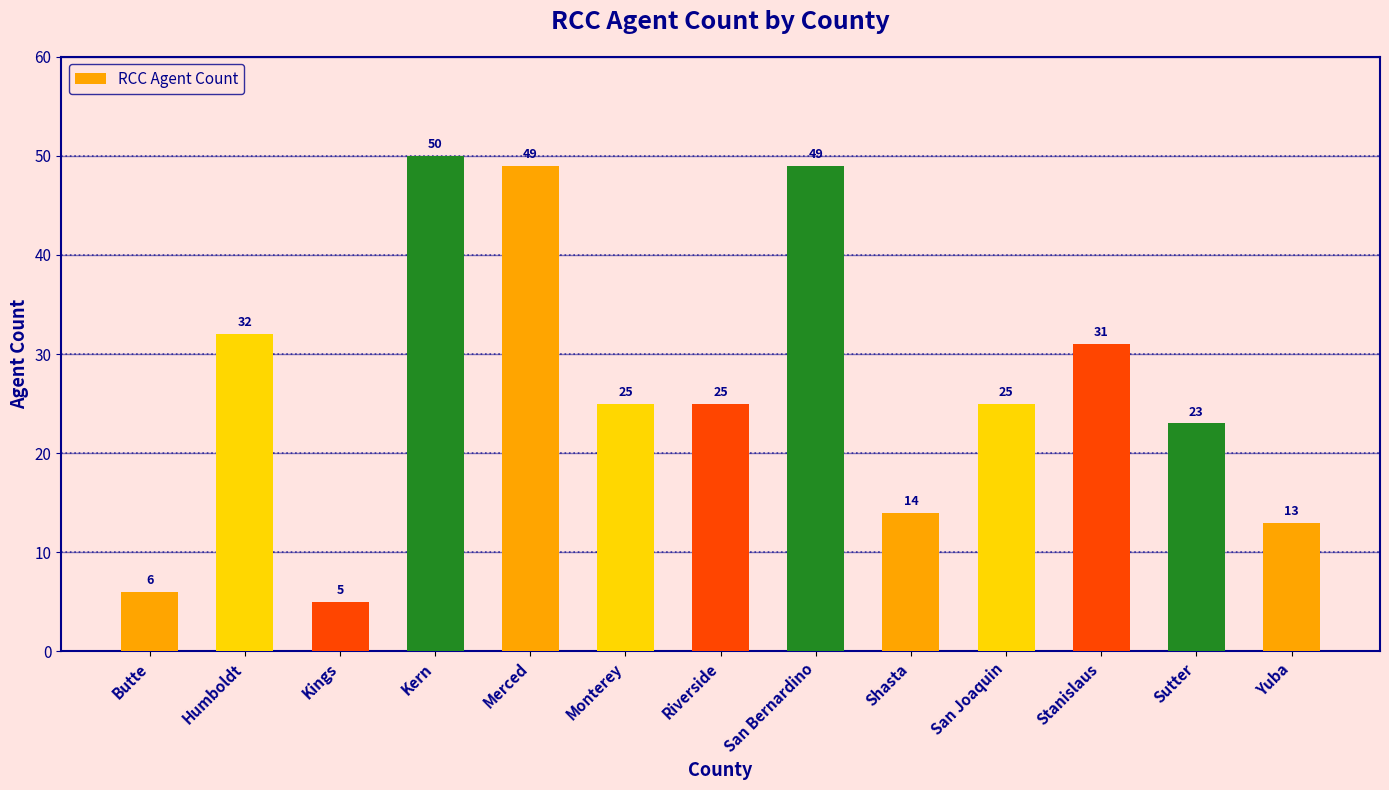

How many distinct data groups are displayed?

1